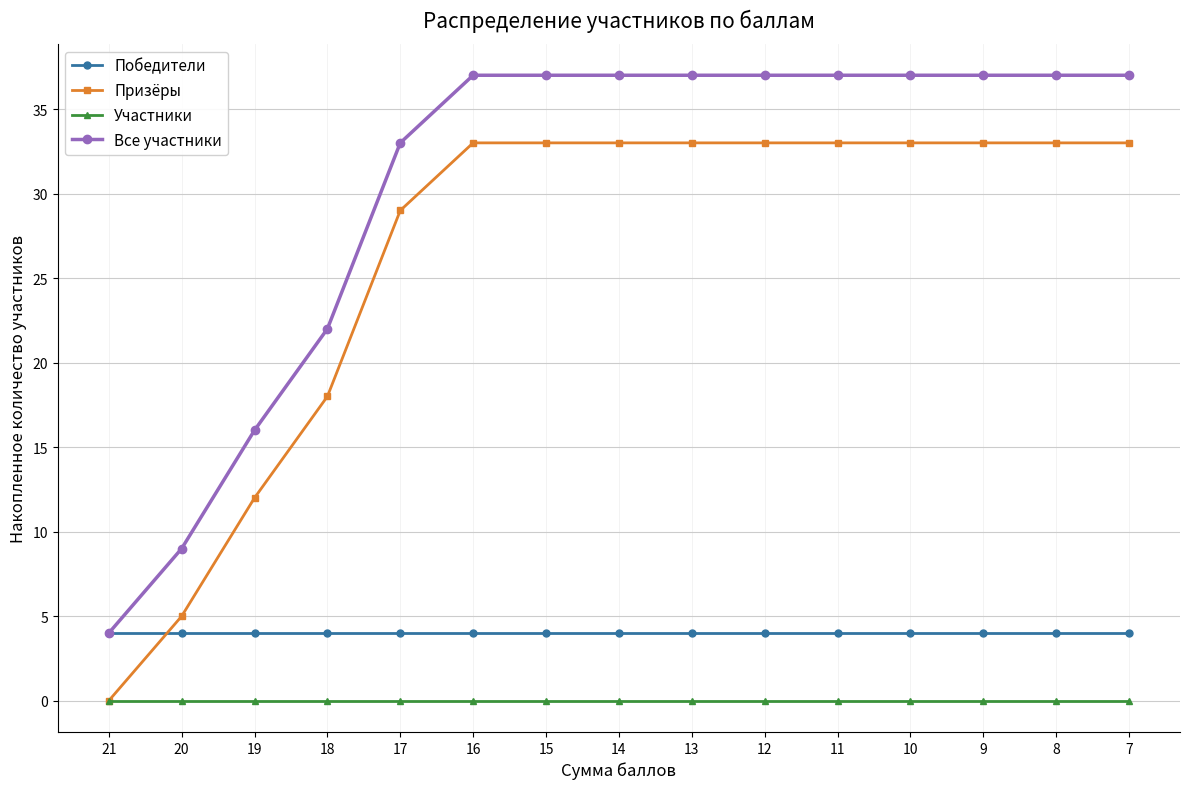

True or false: Все участники and Призёры intersect in this chart.

False